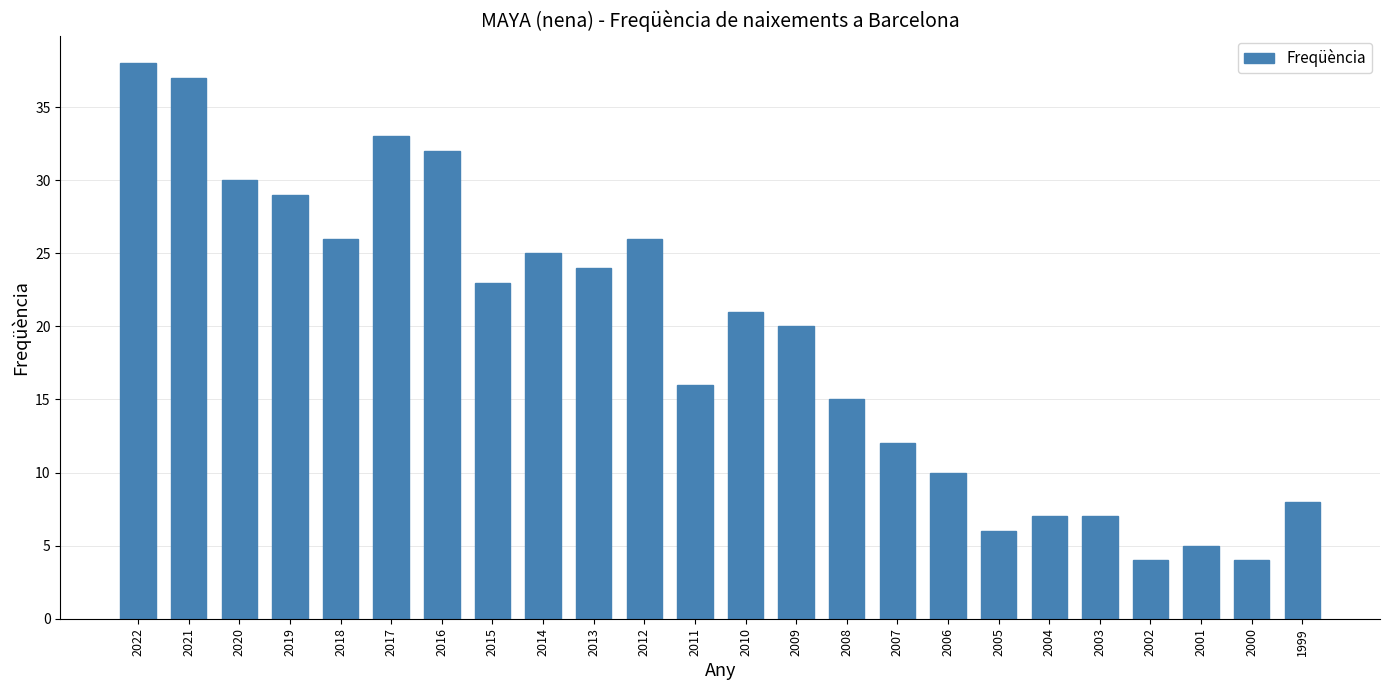

What is the sum of the values at 2008 and 2012?

41